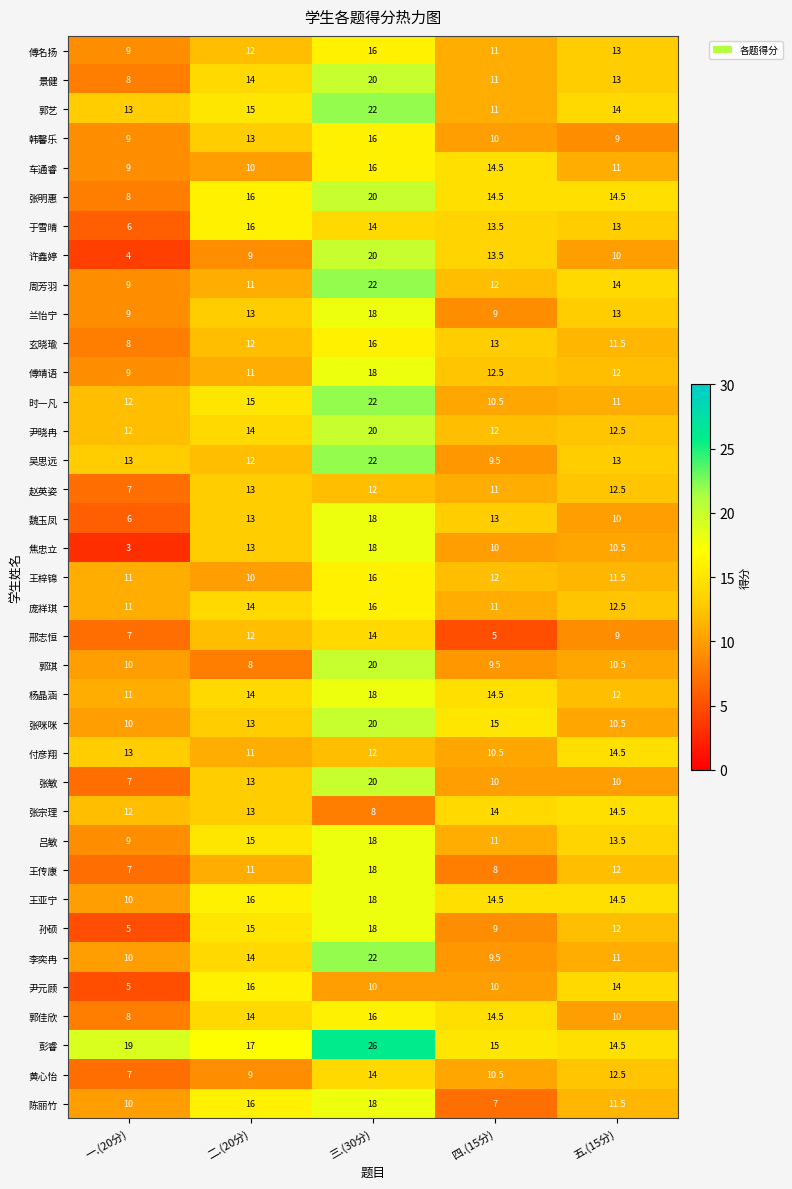

What value does the 张敏 series have at 四.(15分)?

10.0